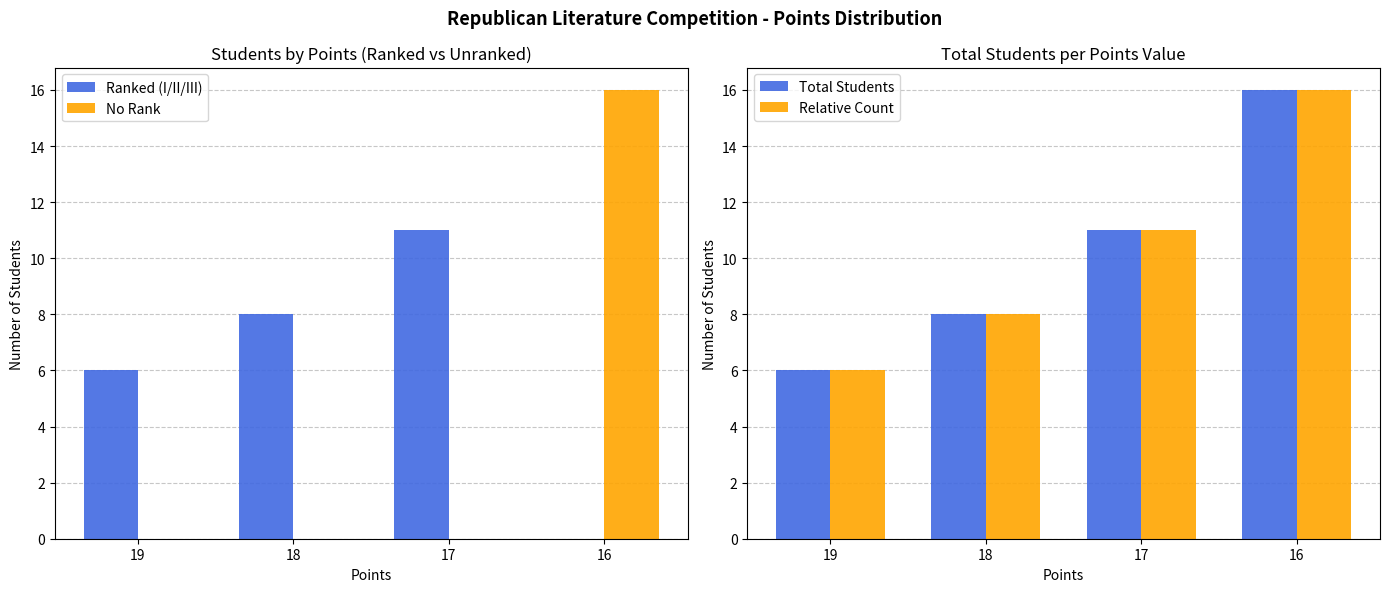

What is the difference between the maximum and minimum values in the Ranked (I/II/III) series?

11